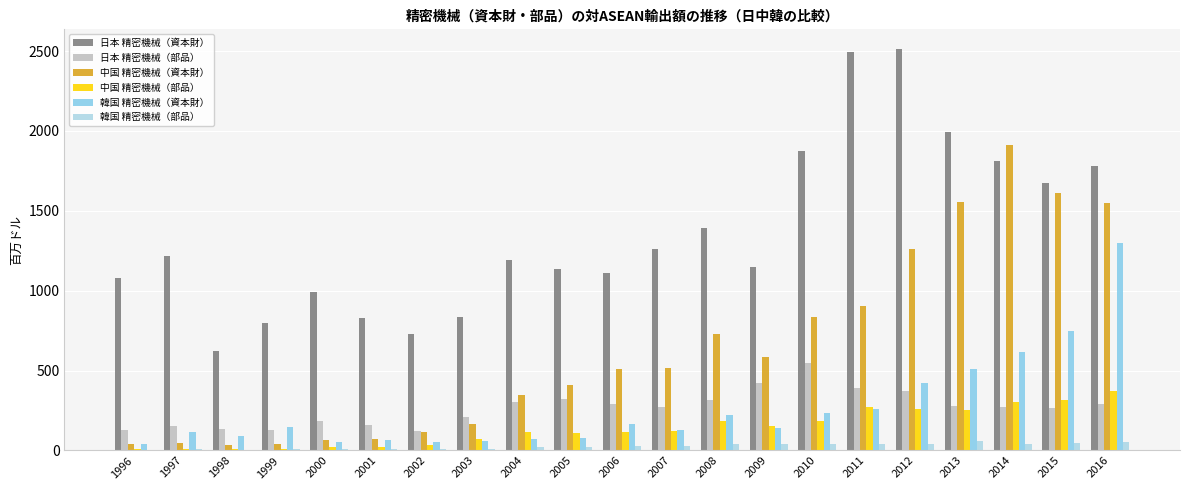

Are the bars horizontal?

No